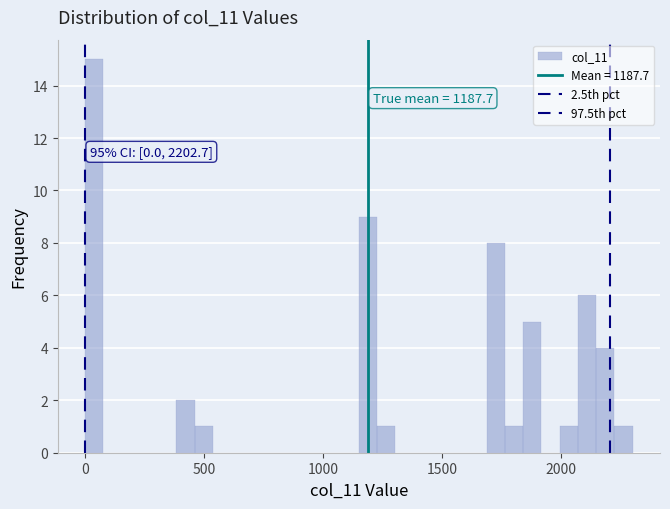

Read against the x-axis, roughly where is the centre of the tallest bar?

50